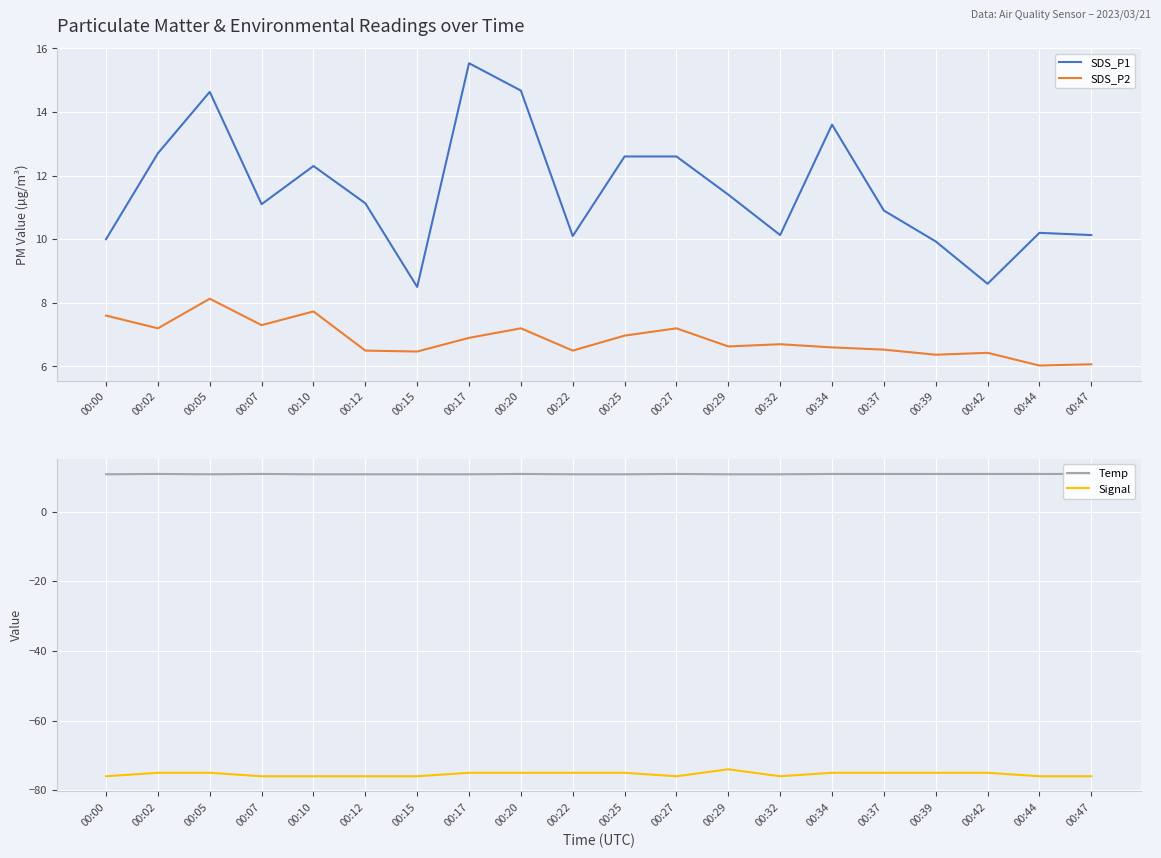

Which series has the largest total across all categories?

SDS_P1